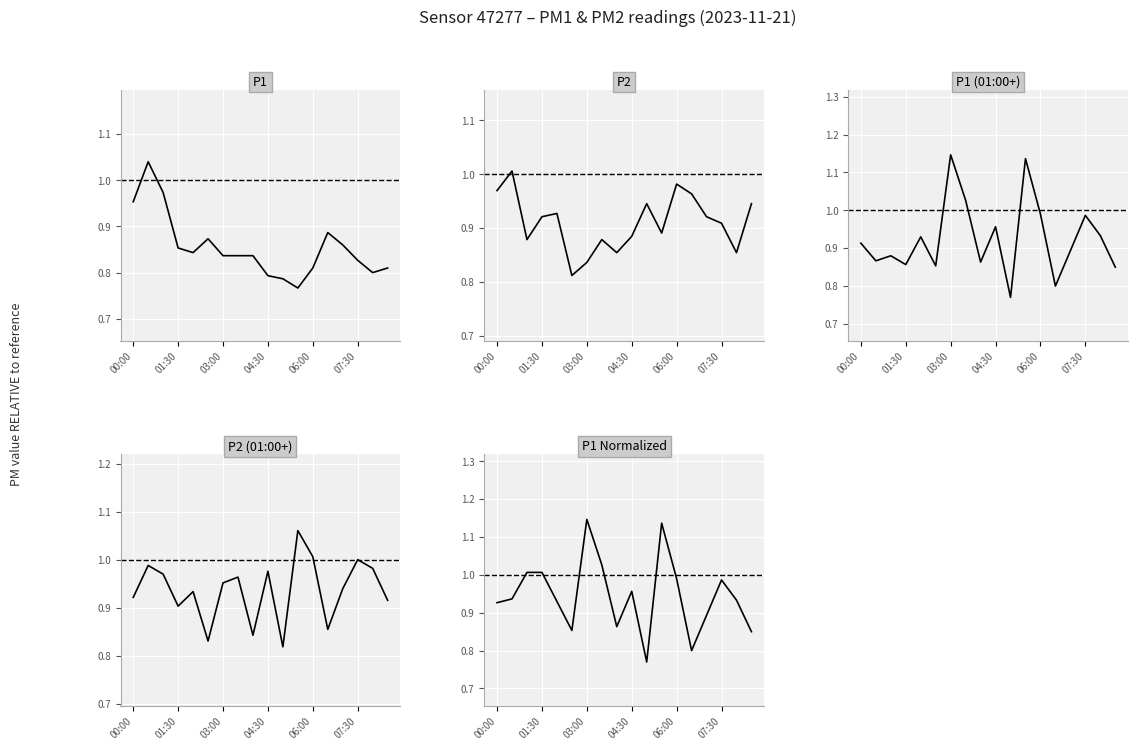

True or false: P1 Normalized and P1 (01:00+) cross at least once.

False